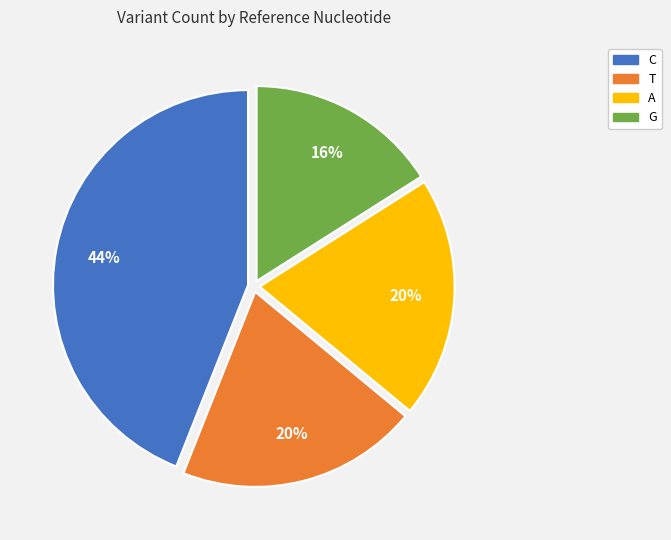

Is C the majority of the pie?

No